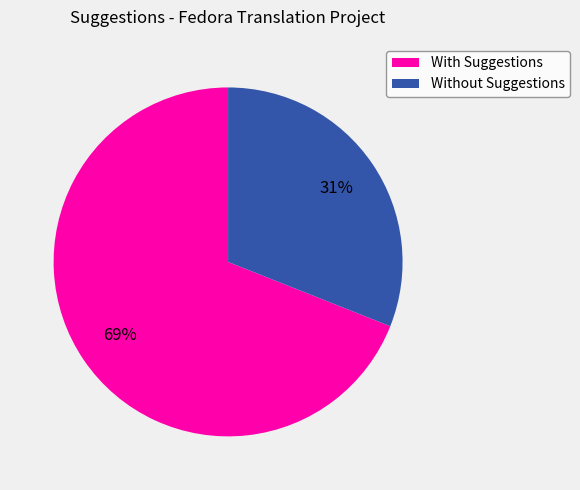

Do With Suggestions and Without Suggestions together represent more than half of the pie?

Yes